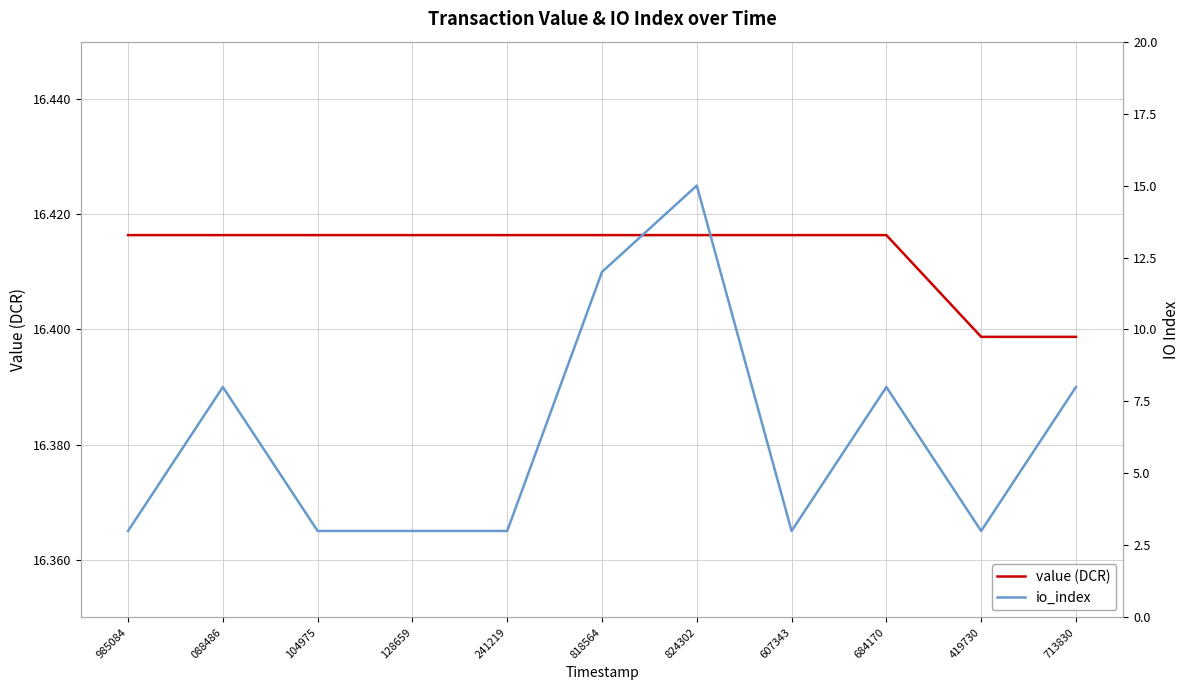

What is the average value of the value (DCR) series?

16.4